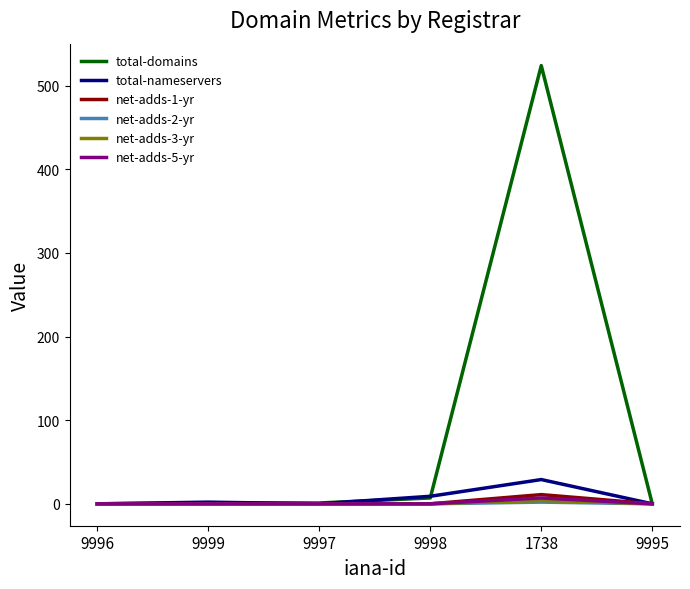

The total-domains series shows 1 at 9999. True or false?

True